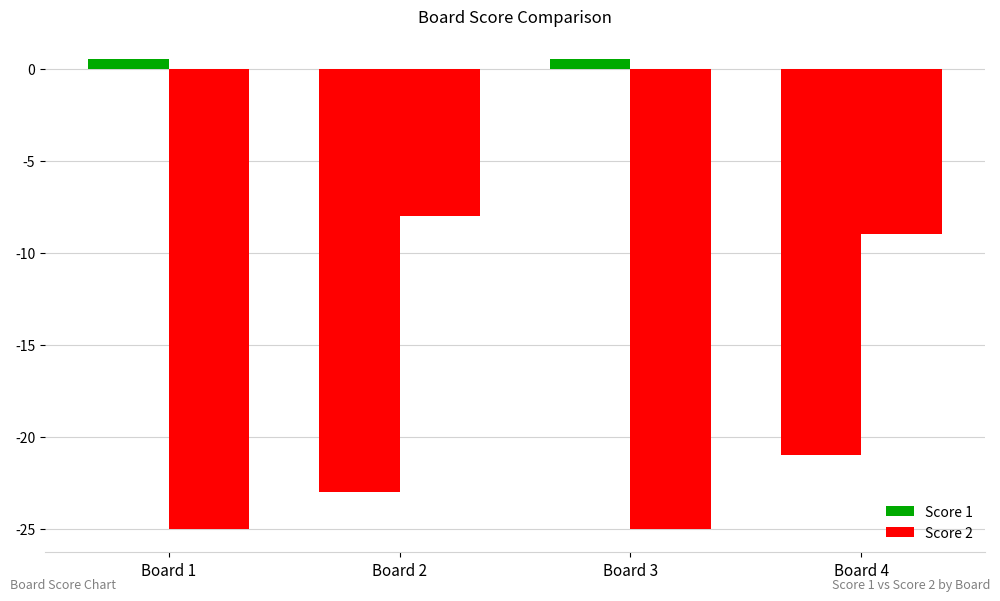

How many values in the Score 2 series exceed -9?

1